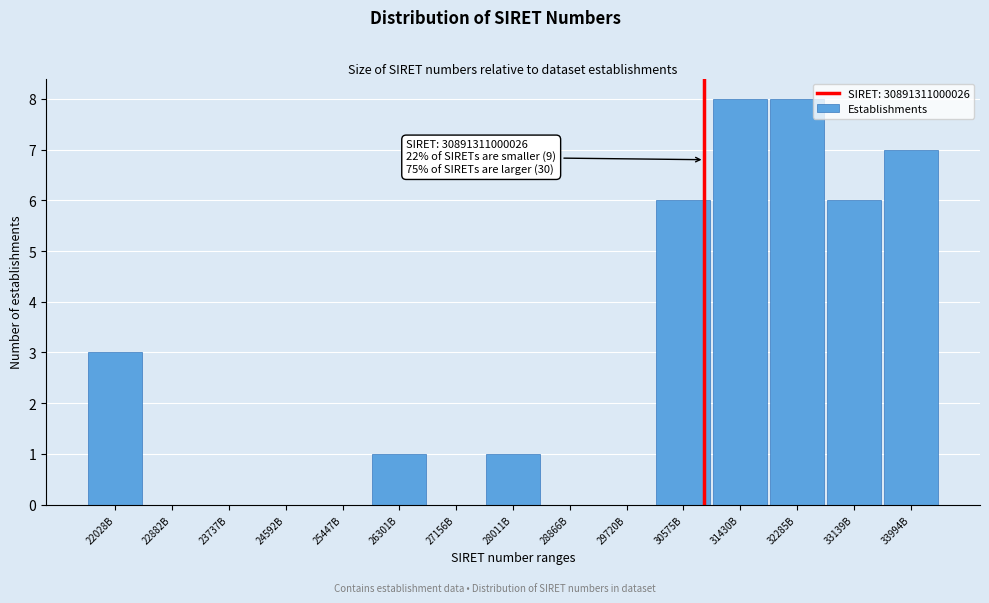

Reading left to right, list all the values displayed in this chart.

22028B=3	22882B=0	23737B=0	24592B=0	25447B=0	26301B=1	27156B=0	28011B=1	28866B=0	29720B=0	30575B=6	31430B=8	32285B=8	33139B=6	33994B=7